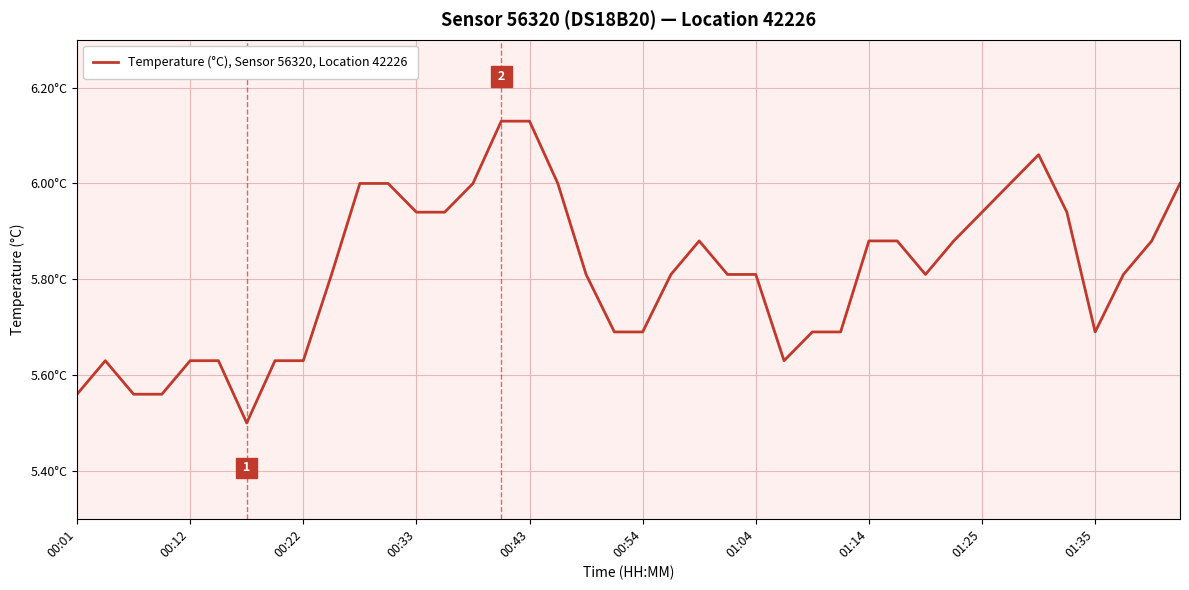

What is the difference between the maximum and second lowest values?

0.6